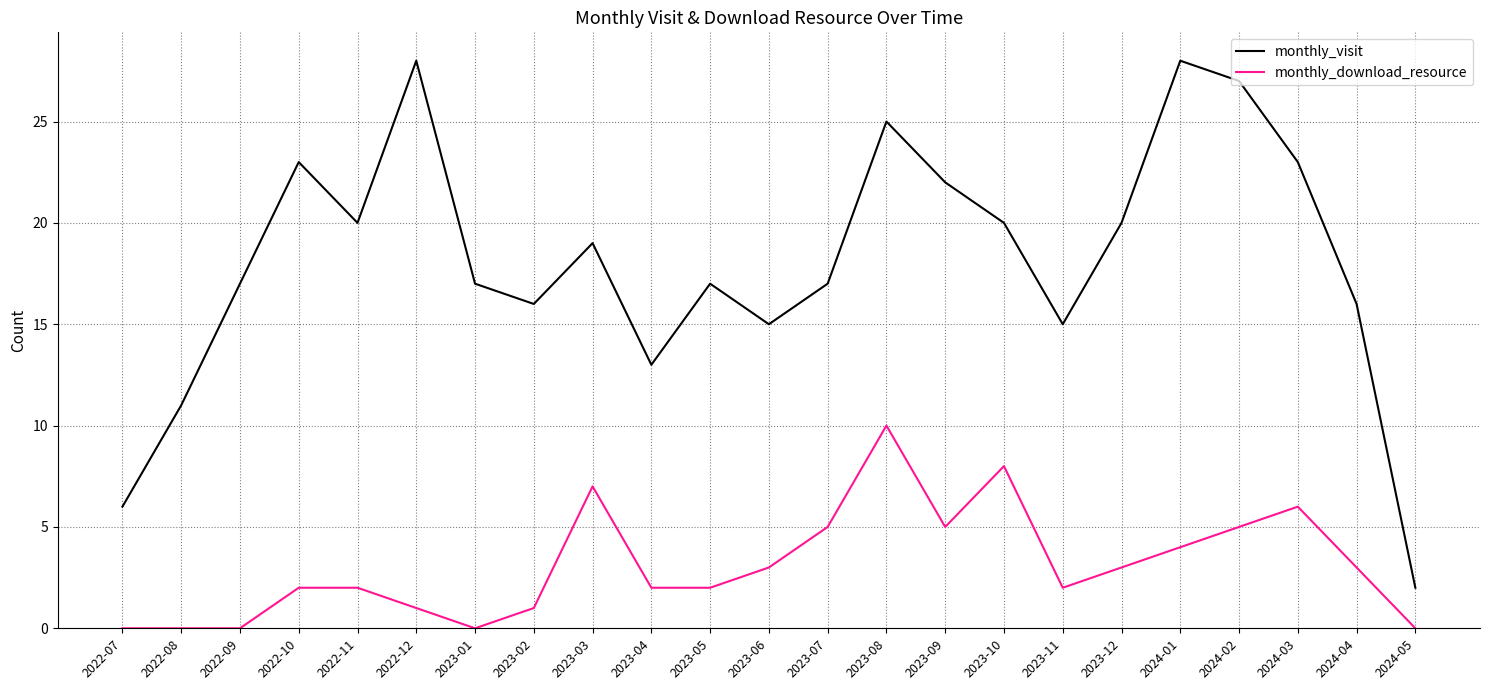

What value does the monthly_download_resource series have at 2022-11?

2